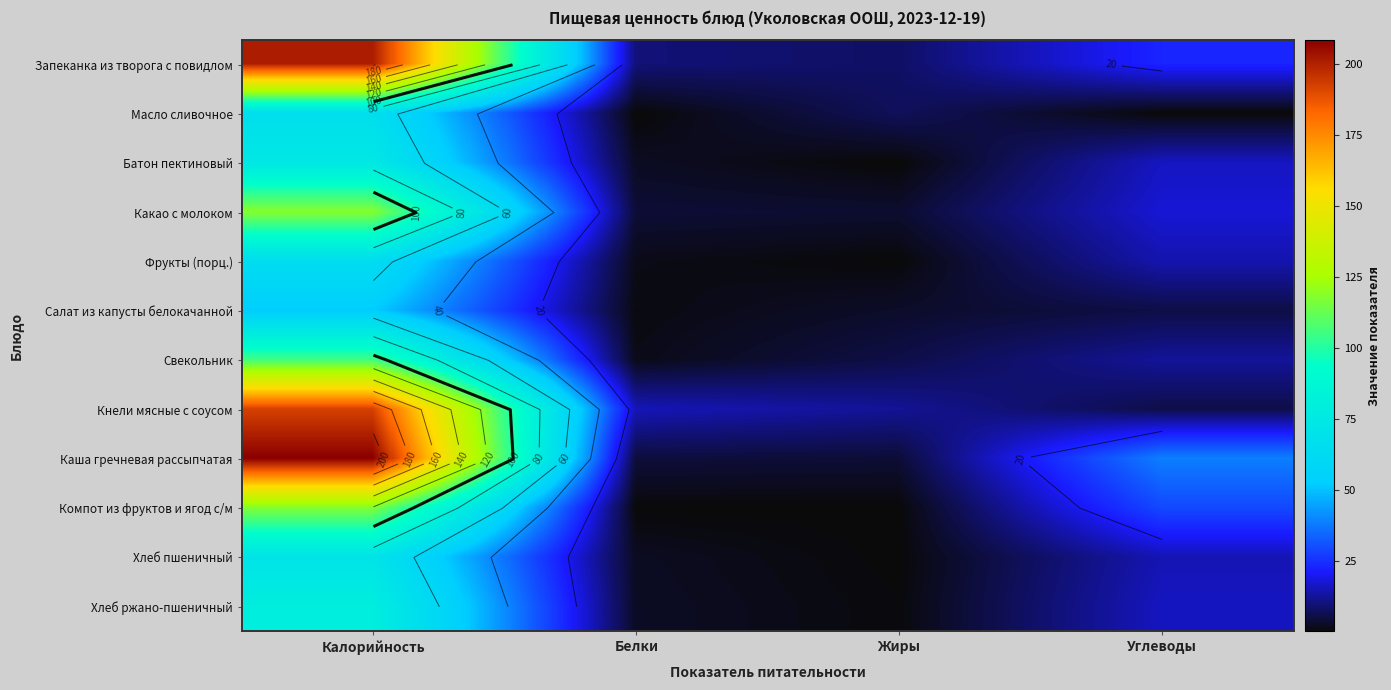

At Белки, list the series in order from smallest to largest.

Масло сливочное, Компот из фруктов и ягод с/м, Салат из капусты белокачанной, Фрукты (порц.), Свекольник, Хлеб пшеничный, Батон пектиновый, Хлеб ржано-пшеничный, Какао с молоком, Каша гречневая рассыпчатая, Запеканка из творога с повидлом, Кнели мясные с соусом